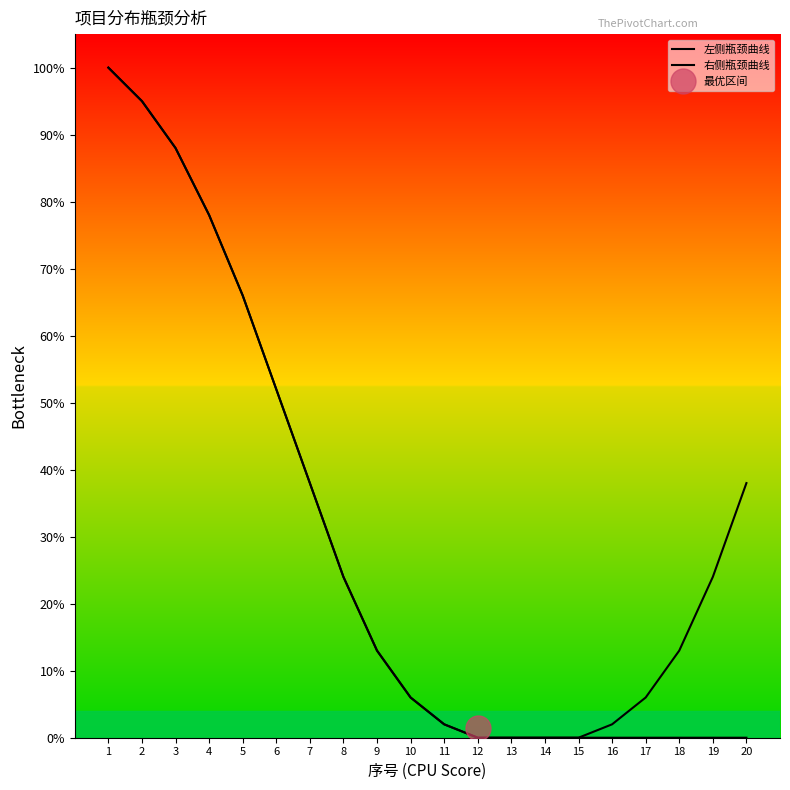

True or false: 左侧瓶颈曲线 and 右侧瓶颈曲线 intersect in this chart.

False